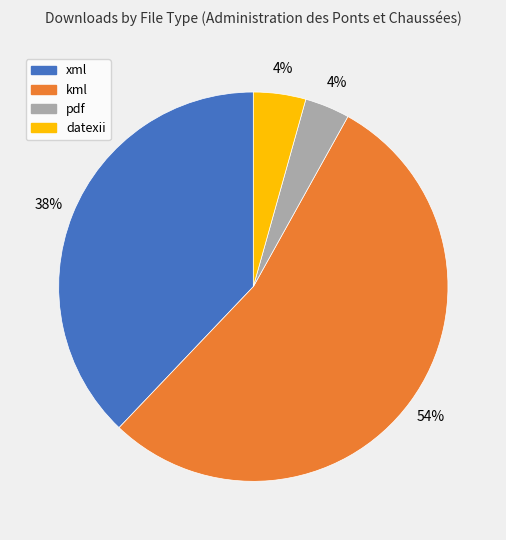

Does any single category account for the majority?

Yes